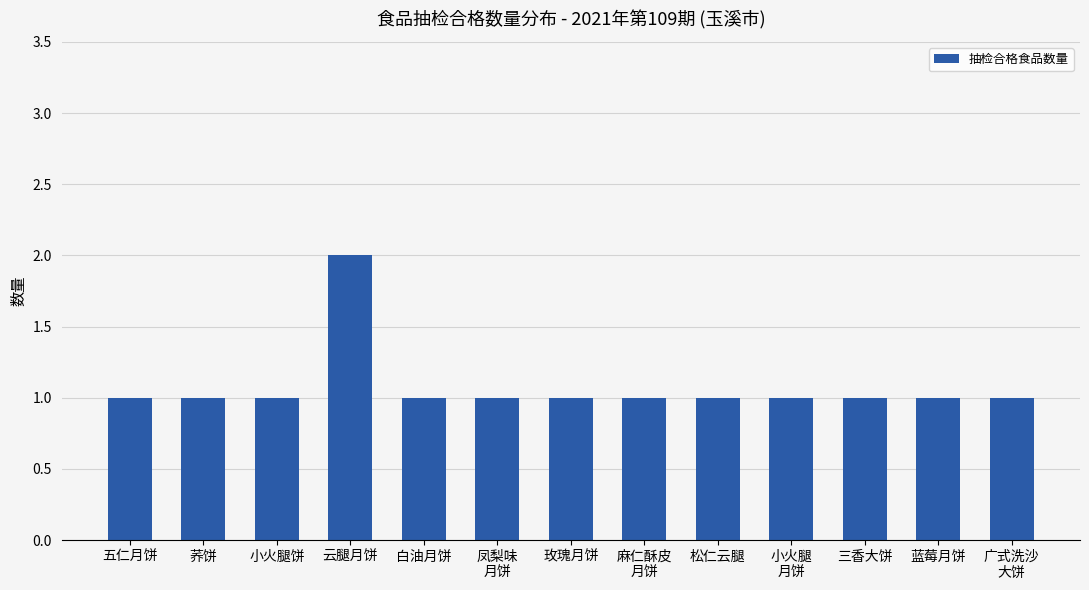

What is the minimum value shown in the chart?

1